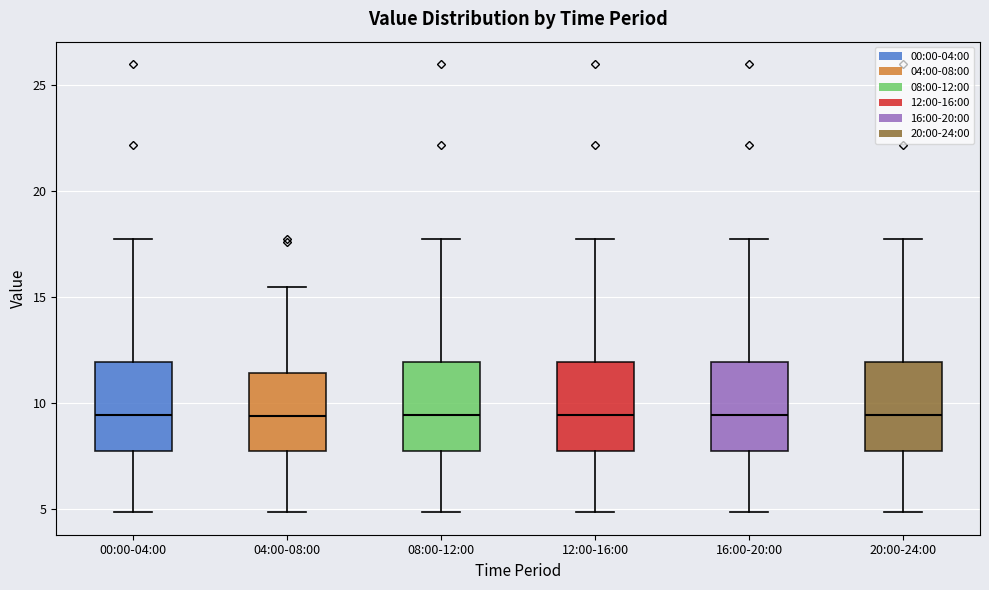

Reading left to right, transcribe this box plot: for each box, give where its median line is, the range the box spans, and where its two whiskers end, as read against the y-axis. The values are not printed on the chart, so give them approximately, as read against the axis.

00:00-04:00: median 9.5, box 7.5 to 12.0, whiskers 5.0 to 17.5
04:00-08:00: median 9.5, box 7.5 to 11.5, whiskers 5.0 to 15.5
08:00-12:00: median 9.5, box 7.5 to 12.0, whiskers 5.0 to 17.5
12:00-16:00: median 9.5, box 7.5 to 12.0, whiskers 5.0 to 17.5
16:00-20:00: median 9.5, box 7.5 to 12.0, whiskers 5.0 to 17.5
20:00-24:00: median 9.5, box 7.5 to 12.0, whiskers 5.0 to 17.5